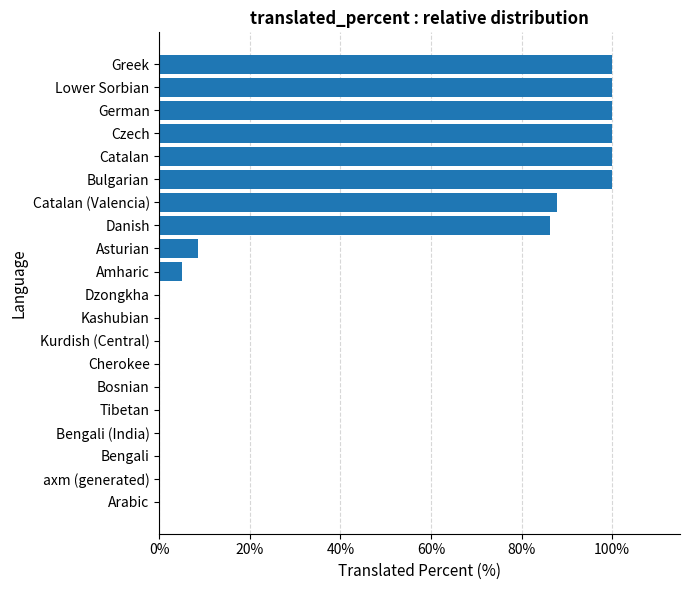

What is the maximum value shown in the chart?

100.0